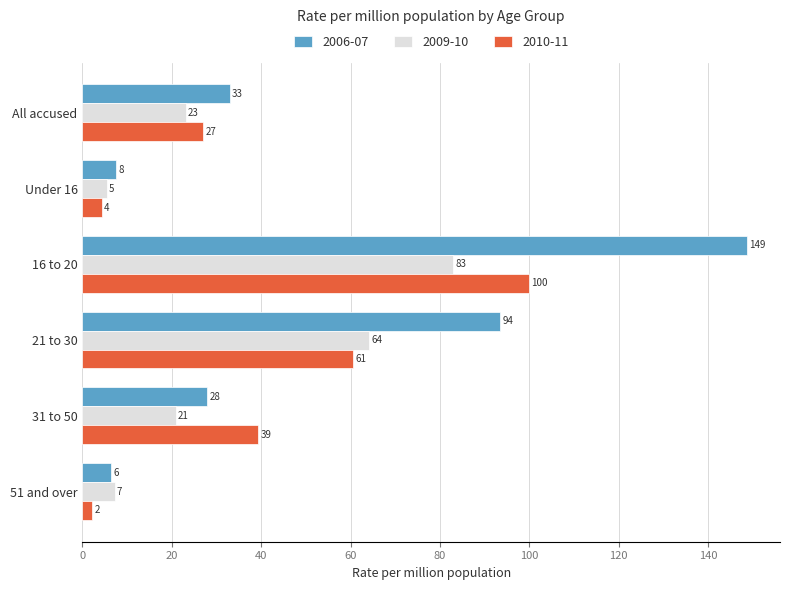

At which label is 2009-10 closest to 44?

21 to 30